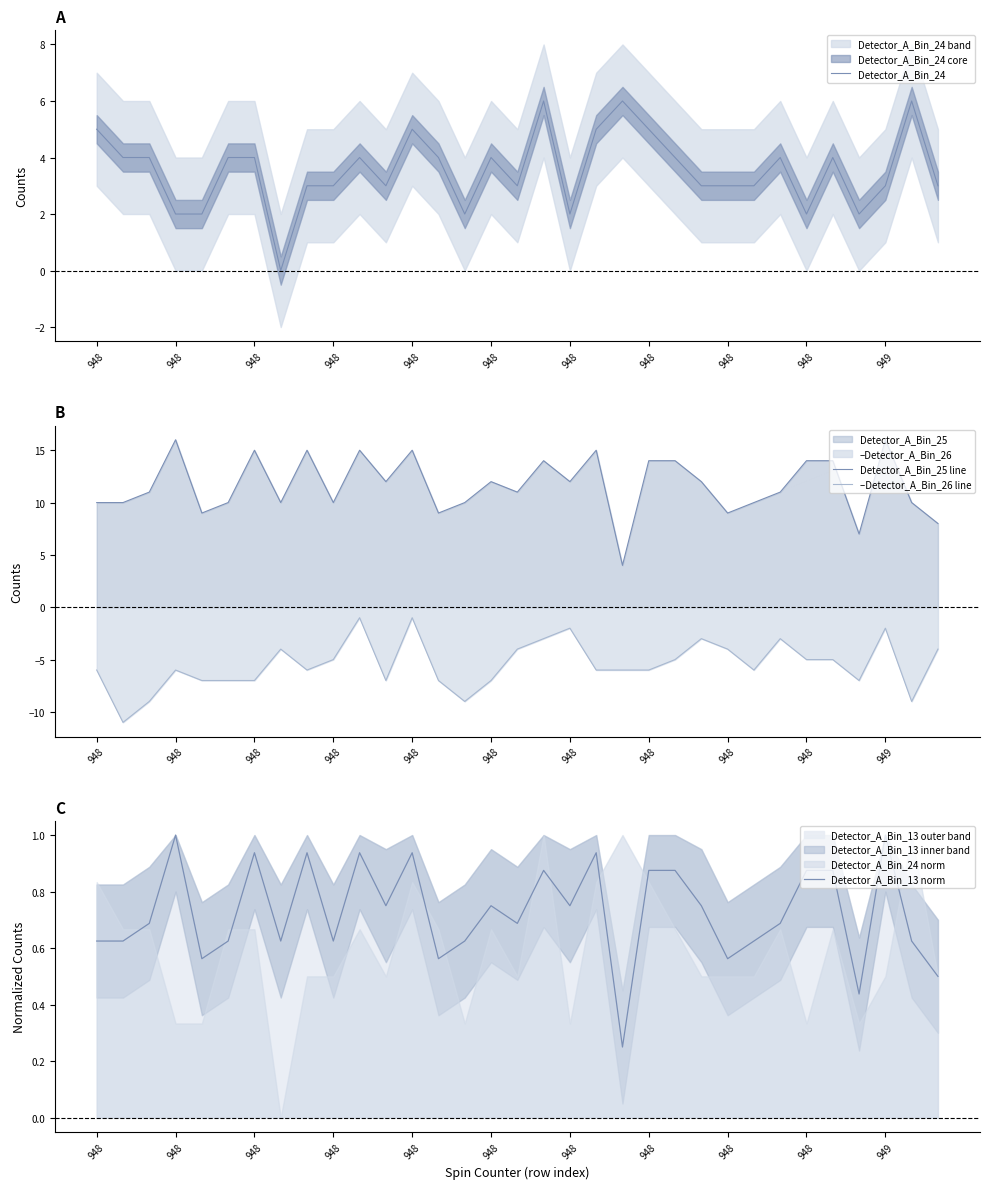

True or false: –Detector_A_Bin_26 line has a value of -7.0 at 948.

True